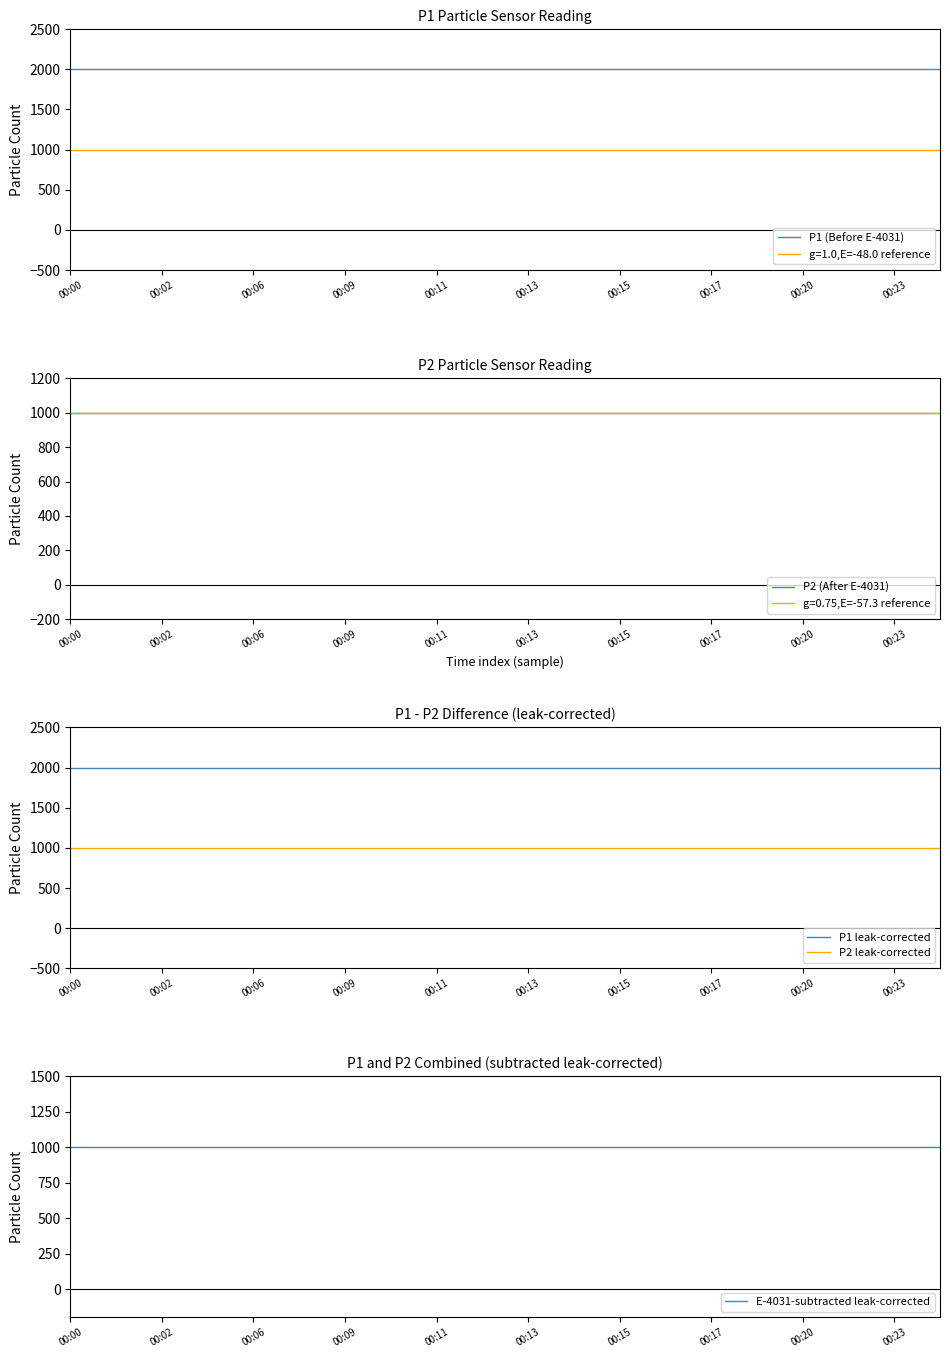

Reading right to left, transcribe all the data shown in this chart.

P1 (Before E-4031): 1999.9	1999.9	1999.9	1999.9	1999.9	1999.9	1999.9	1999.9	1999.9	1999.9	1999.9	1999.9	1999.9	1999.9	1999.9	1999.9	1999.9	1999.9	1999.9	1999.9
P2 (After E-4031): 999.9	999.9	999.9	999.9	999.9	999.9	999.9	999.9	999.9	999.9	999.9	999.9	999.9	999.9	999.9	999.9	999.9	999.9	999.9	999.9
P1 leak-corrected: 1999.9	1999.9	1999.9	1999.9	1999.9	1999.9	1999.9	1999.9	1999.9	1999.9	1999.9	1999.9	1999.9	1999.9	1999.9	1999.9	1999.9	1999.9	1999.9	1999.9
P2 leak-corrected: 999.9	999.9	999.9	999.9	999.9	999.9	999.9	999.9	999.9	999.9	999.9	999.9	999.9	999.9	999.9	999.9	999.9	999.9	999.9	999.9
E-4031-subtracted leak-corrected: 1000.0	1000.0	1000.0	1000.0	1000.0	1000.0	1000.0	1000.0	1000.0	1000.0	1000.0	1000.0	1000.0	1000.0	1000.0	1000.0	1000.0	1000.0	1000.0	1000.0